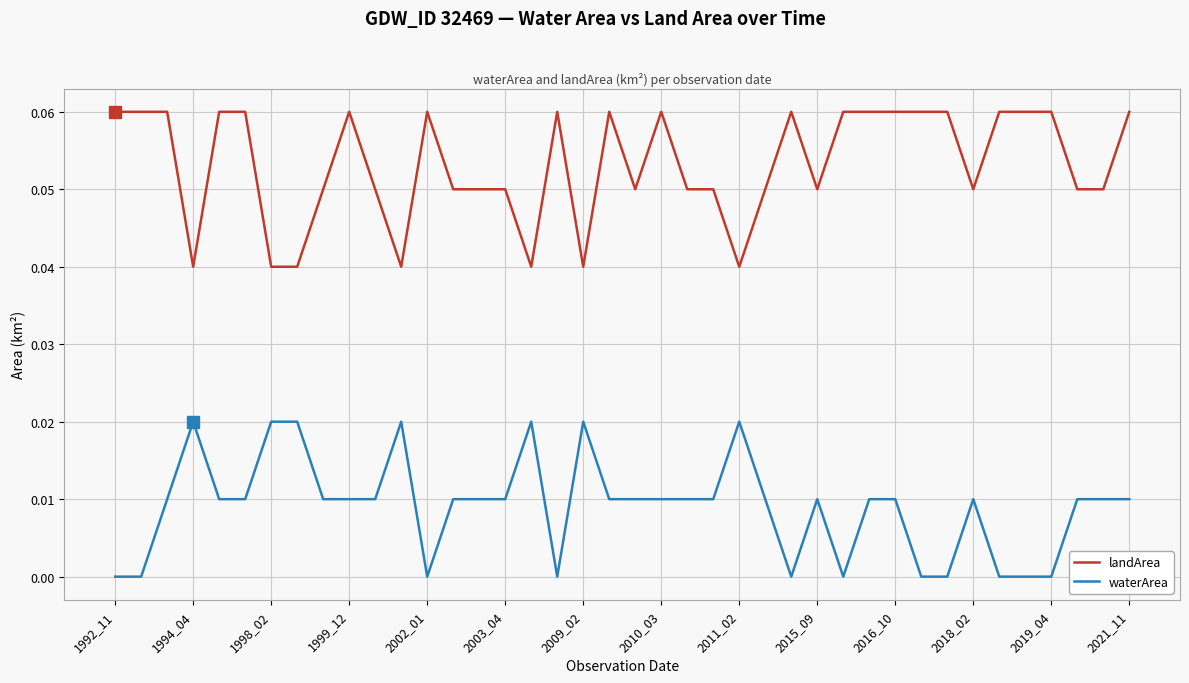

List the series in order of their peak value, lowest first.

waterArea, landArea